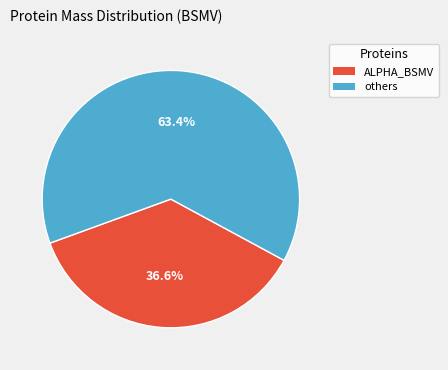

Is there any slice that represents more than half of the pie?

Yes